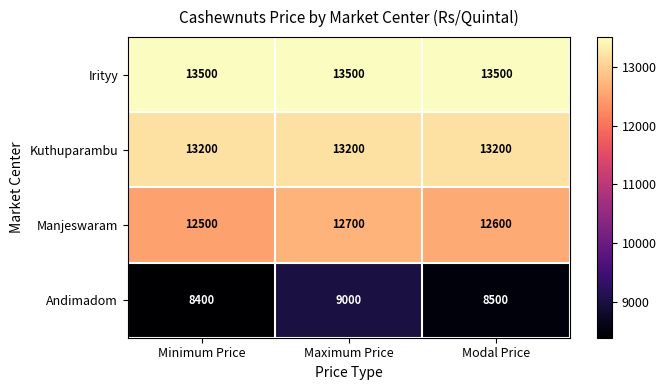

List the series in order of their peak value, lowest first.

Andimadom, Manjeswaram, Kuthuparambu, Irityy